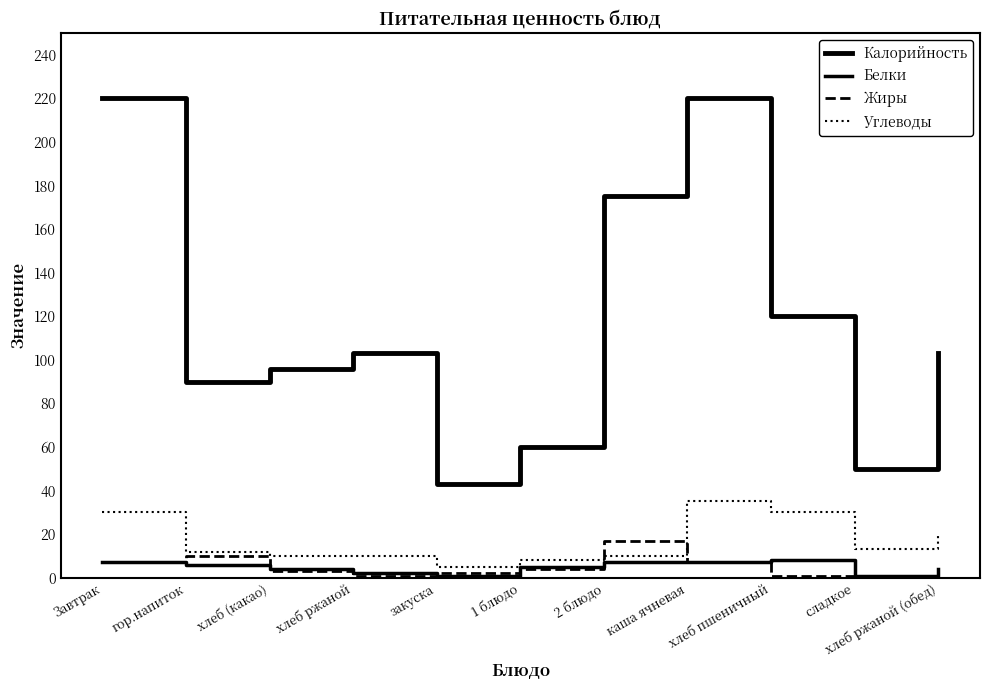

Where is the first local minimum for Жиры?

хлеб ржаной